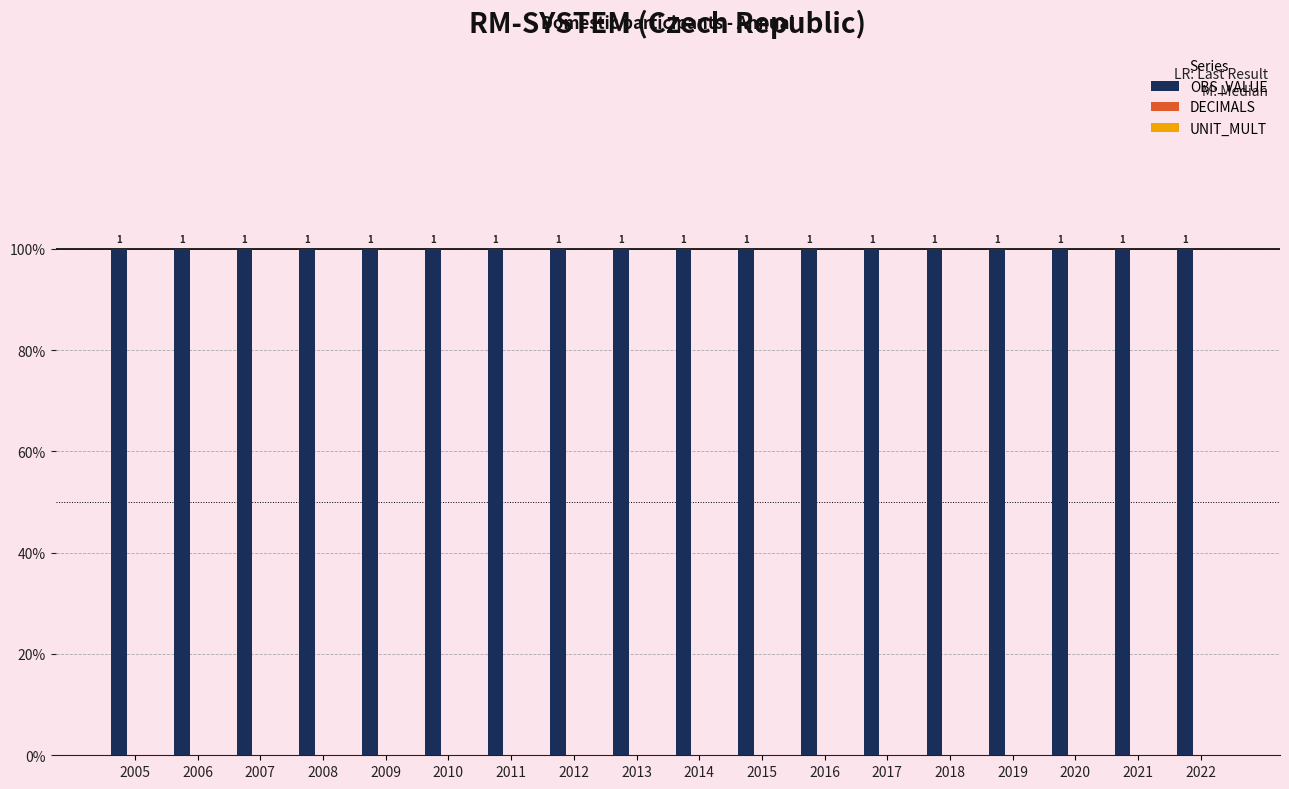

True or false: OBS_VALUE has a value of 2 at 2013.

False